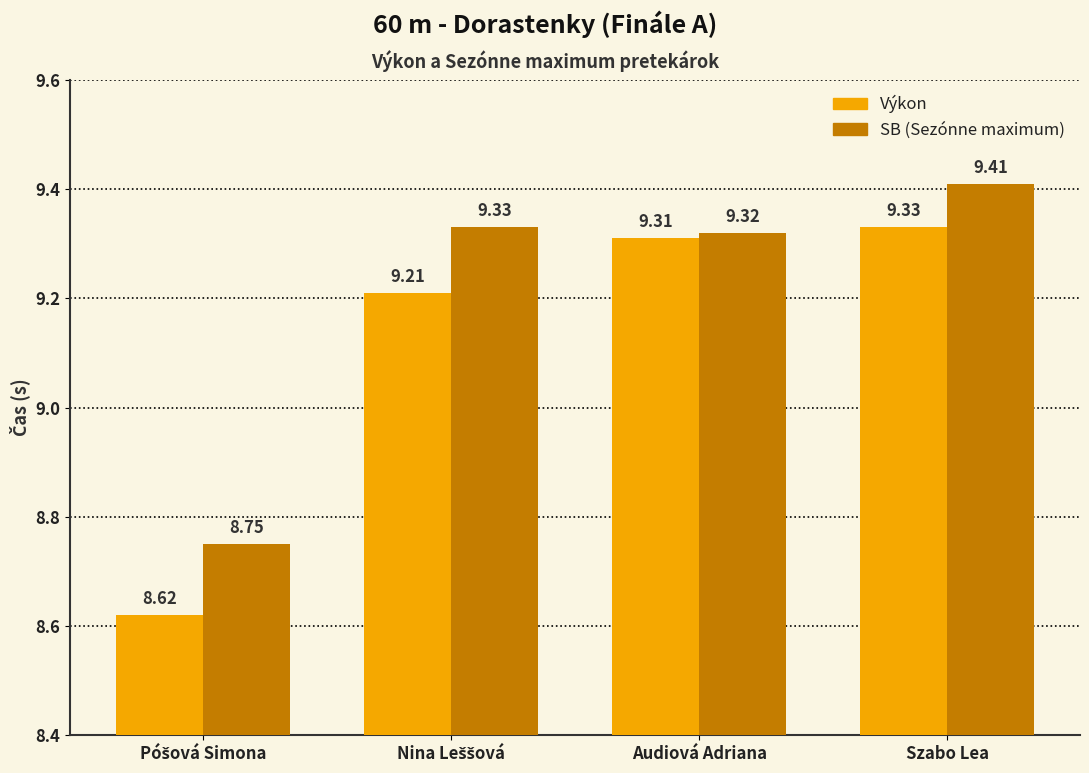

At which category is the sum across all series the highest?

Szabo Lea